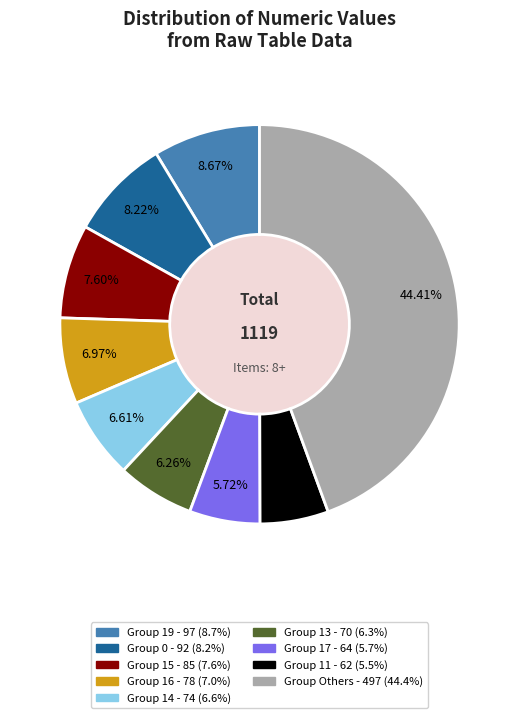

Is there any slice that represents more than half of the pie?

No